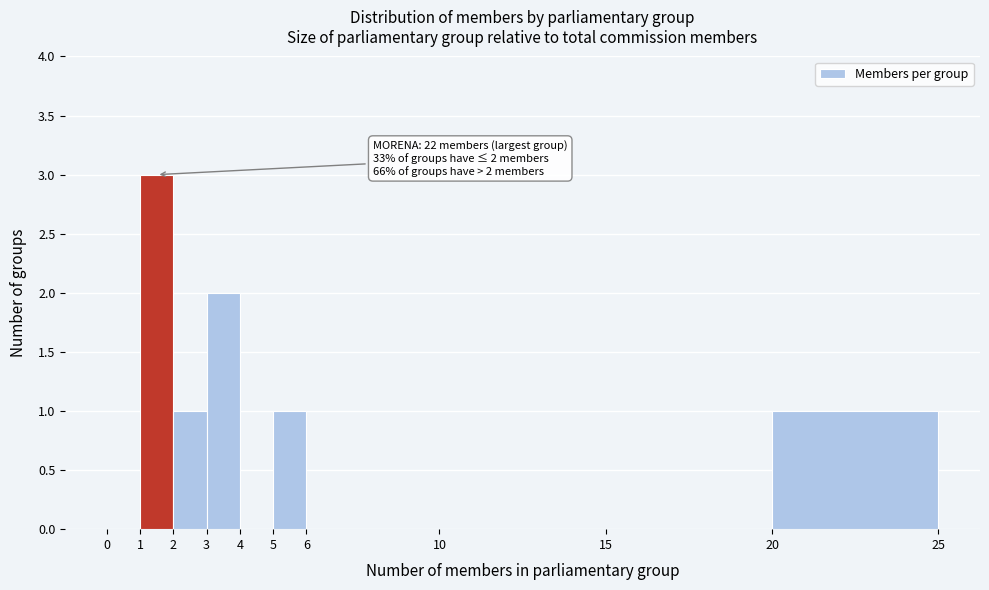

Which range on the x-axis has the tallest bar?

1 to 2